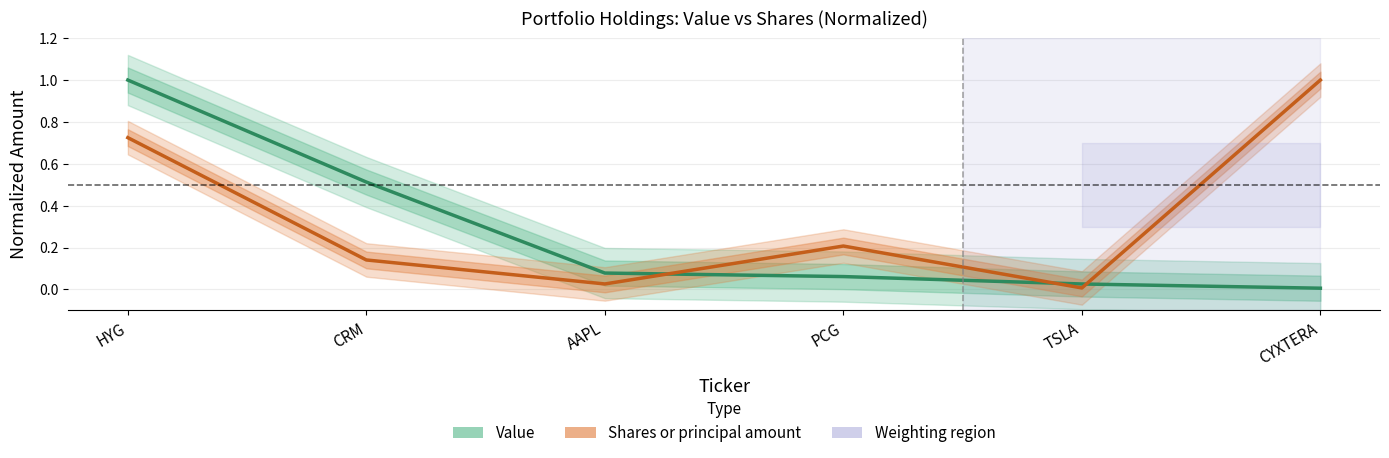

True or false: Value and Shares or principal amount cross at least once.

True